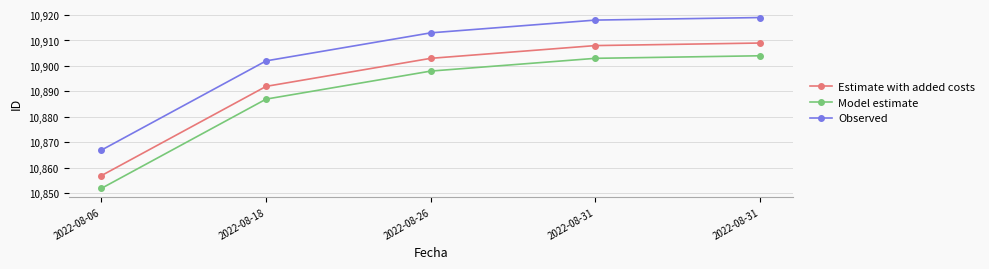

At which category is the sum across all series the highest?

2022-08-31